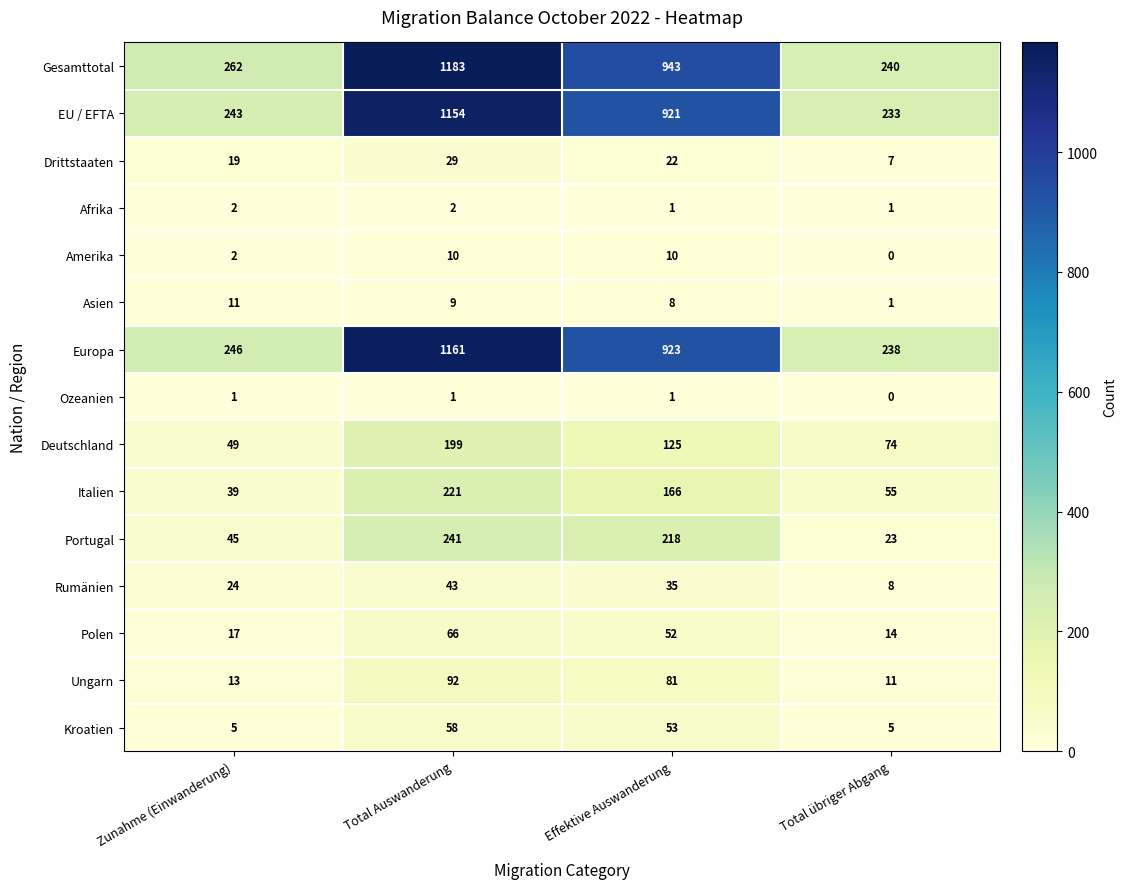

Where is Amerika nearest to the value 5?

Zunahme (Einwanderung)